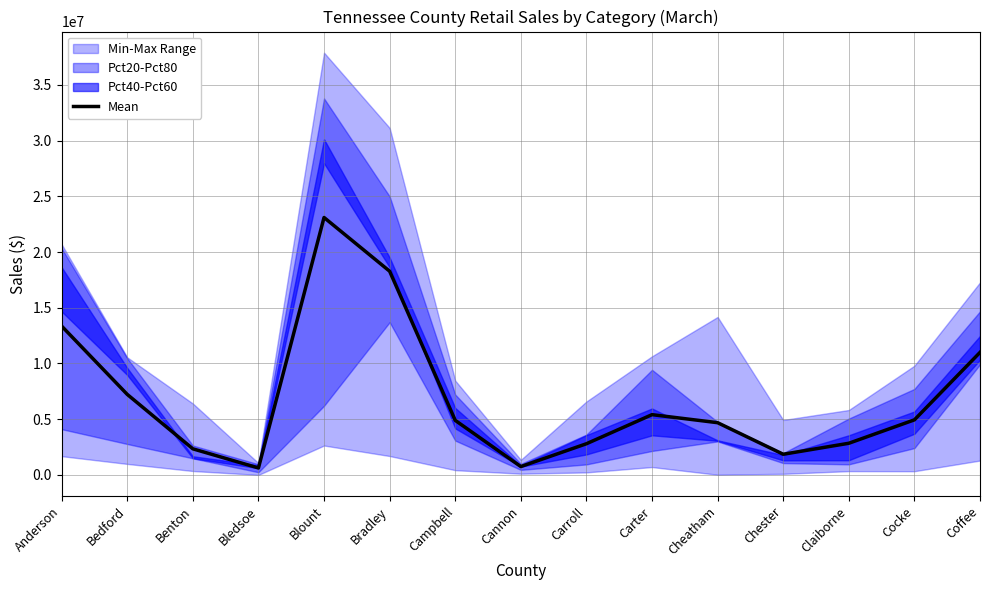

What value does the data have at Campbell?

4894415.0